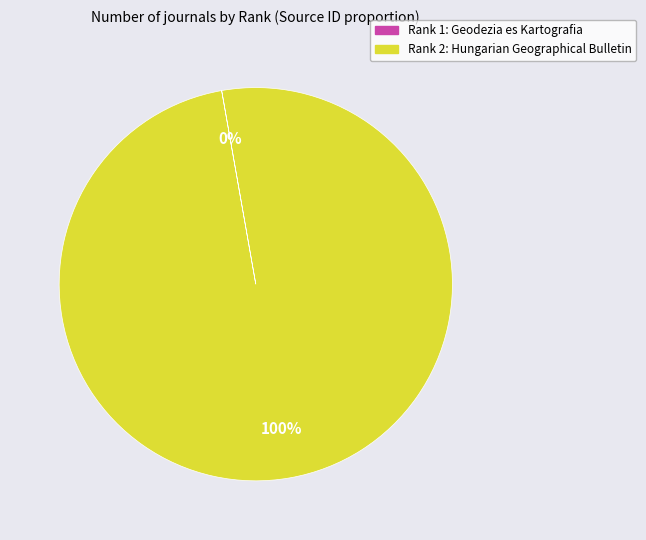

To the nearest percent, what is the difference between the largest and smallest slice percentages?

100%